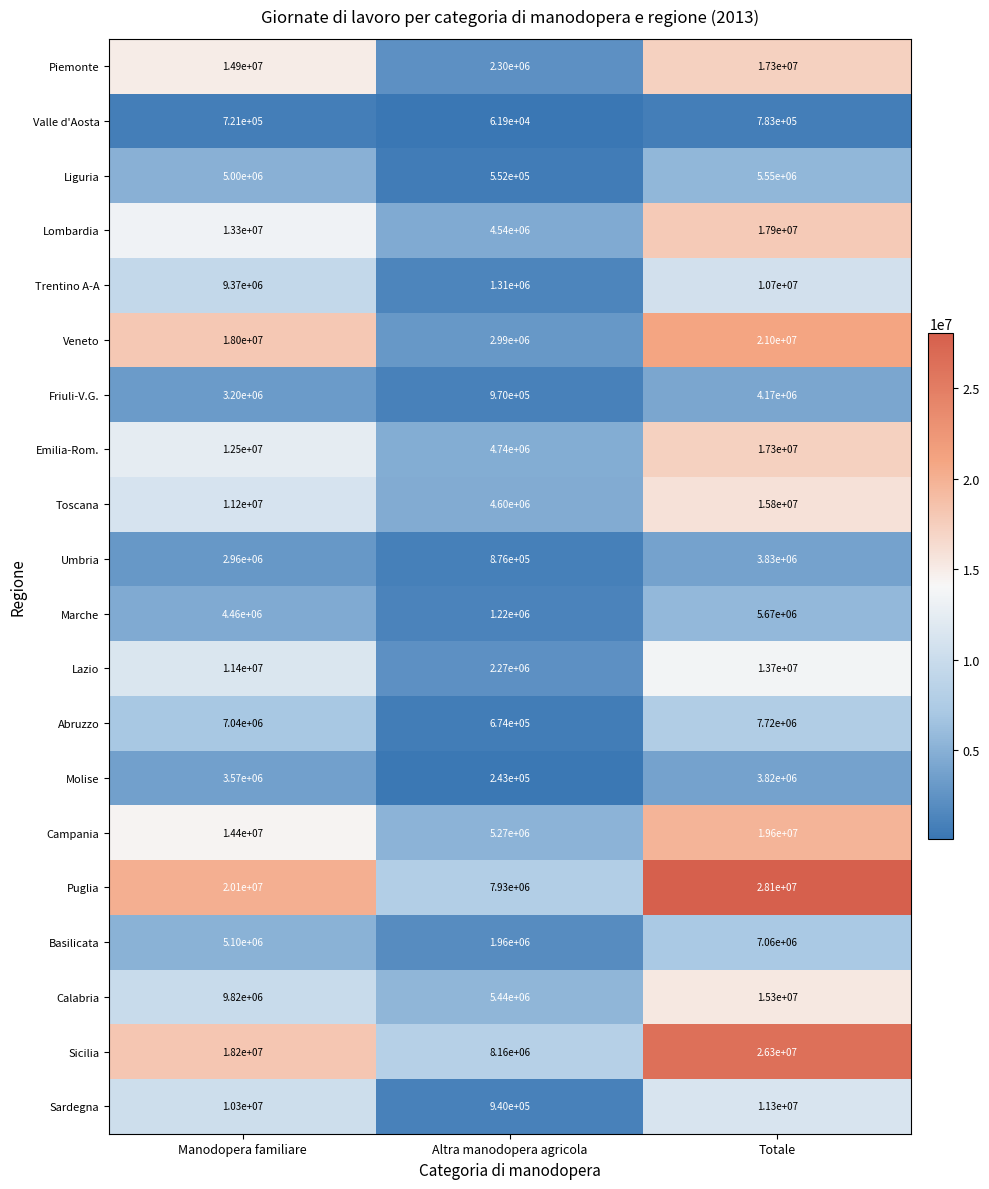

At how many categories does at least one series exceed 4014863?

3